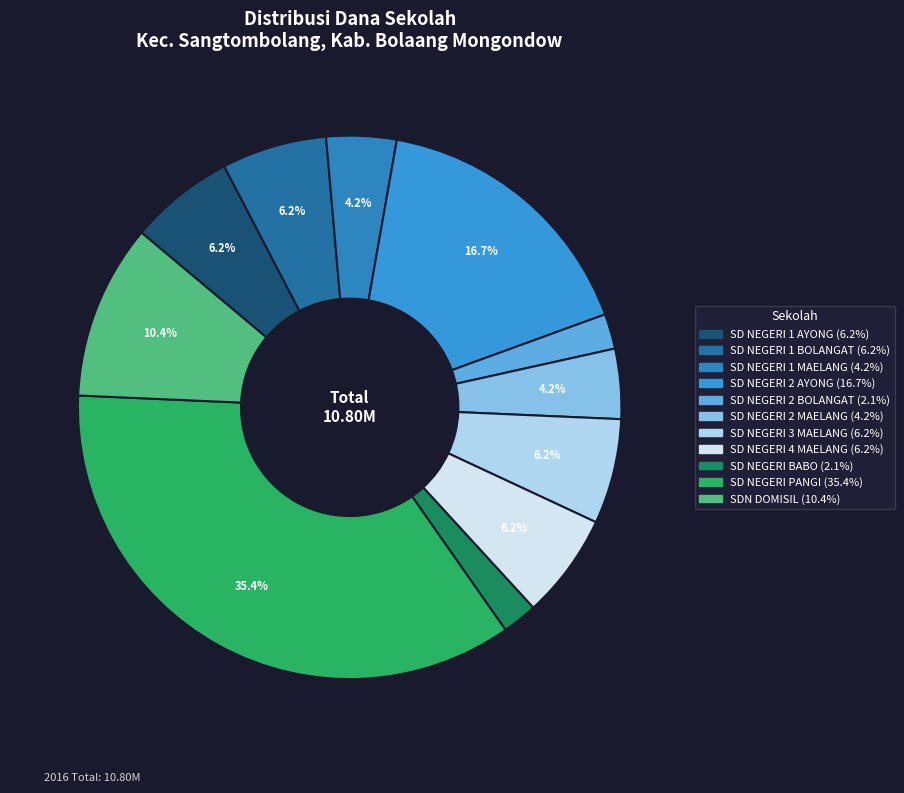

What is the smallest slice in the pie chart?

SD NEGERI 2 BOLANGAT